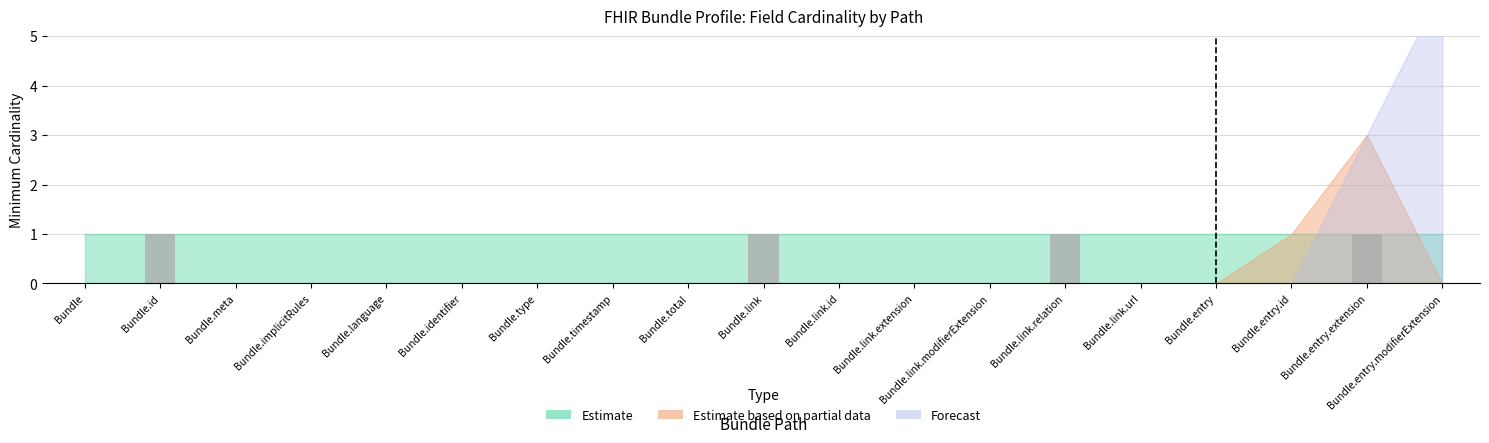

Reading left to right, list all the values displayed in this chart.

Bundle=0	Bundle.id=1	Bundle.meta=0	Bundle.implicitRules=0	Bundle.language=0	Bundle.identifier=0	Bundle.type=0	Bundle.timestamp=0	Bundle.total=0	Bundle.link=1	Bundle.link.id=0	Bundle.link.extension=0	Bundle.link.modifierExtension=0	Bundle.link.relation=1	Bundle.link.url=0	Bundle.entry=0	Bundle.entry.id=0	Bundle.entry.extension=1	Bundle.entry.modifierExtension=0